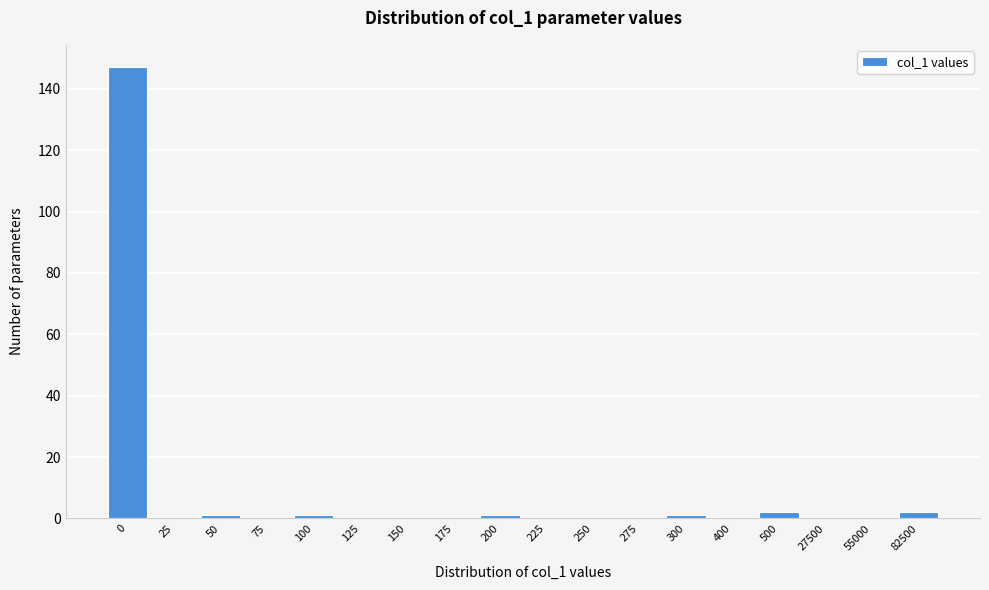

Reading right to left, what are all the values shown in this chart?

82500=2	55000=0	27500=0	500=2	400=0	300=1	275=0	250=0	225=0	200=1	175=0	150=0	125=0	100=1	75=0	50=1	25=0	0=147